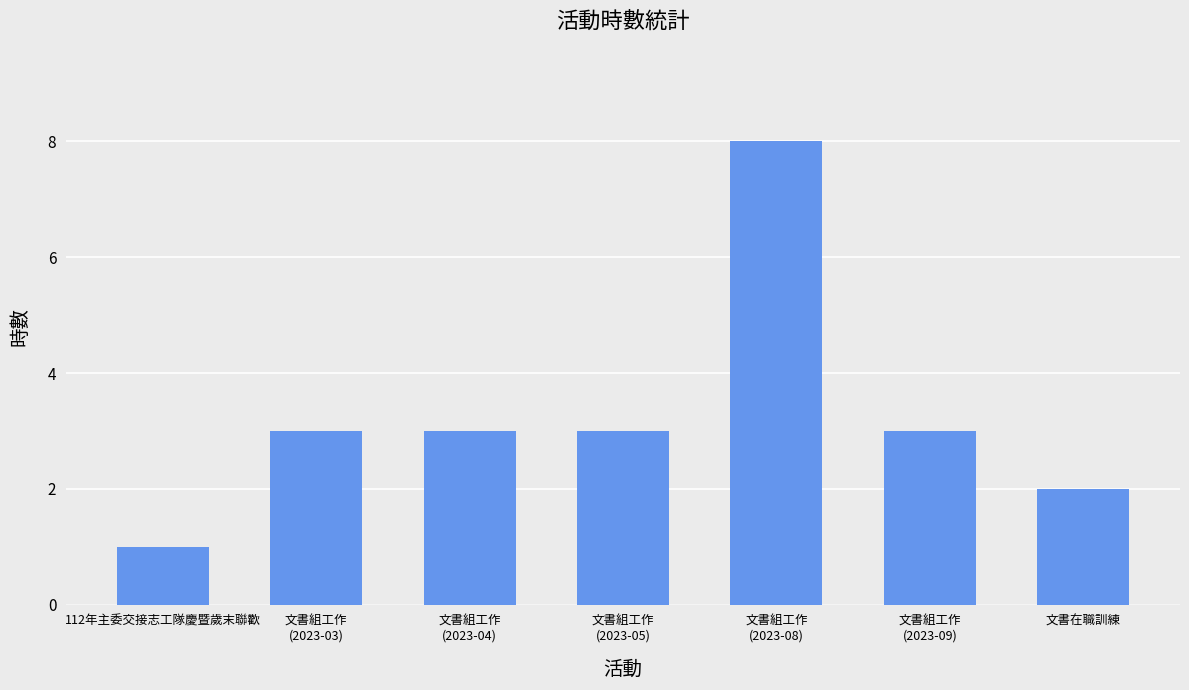

True or false: the data shows 5 at 文書組工作
(2023-03).

False